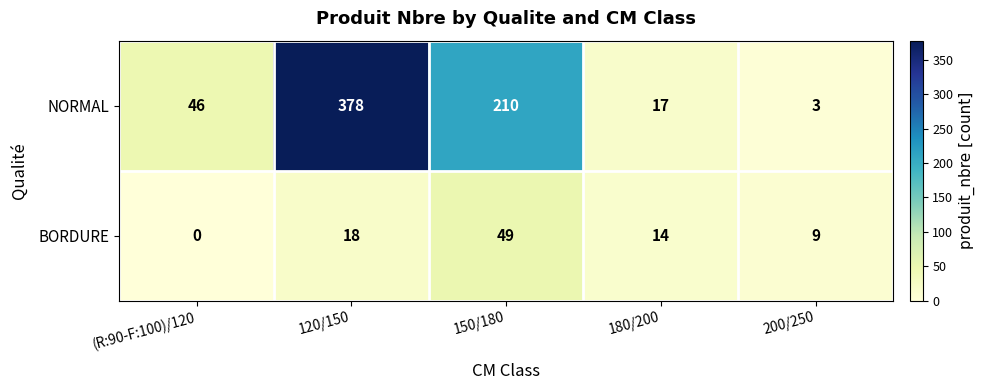

What is the spread (max minus min) of values at 200/250?

6